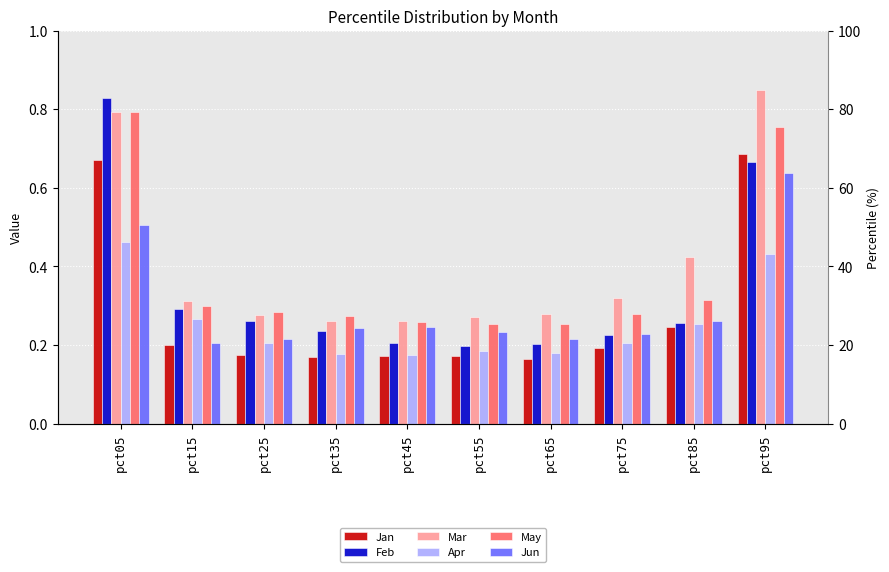

What is the value of the Apr bar at the 1st from the left?

0.5